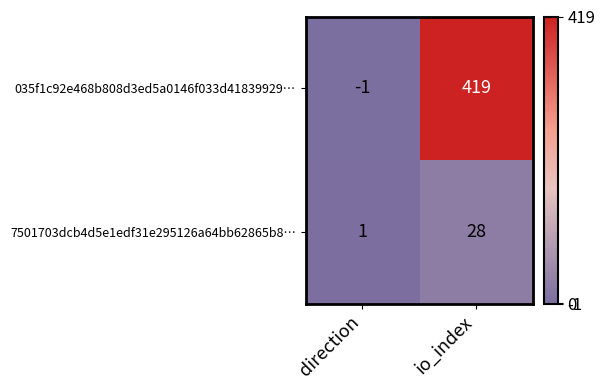

What is the difference between the highest and lowest values at direction?

2